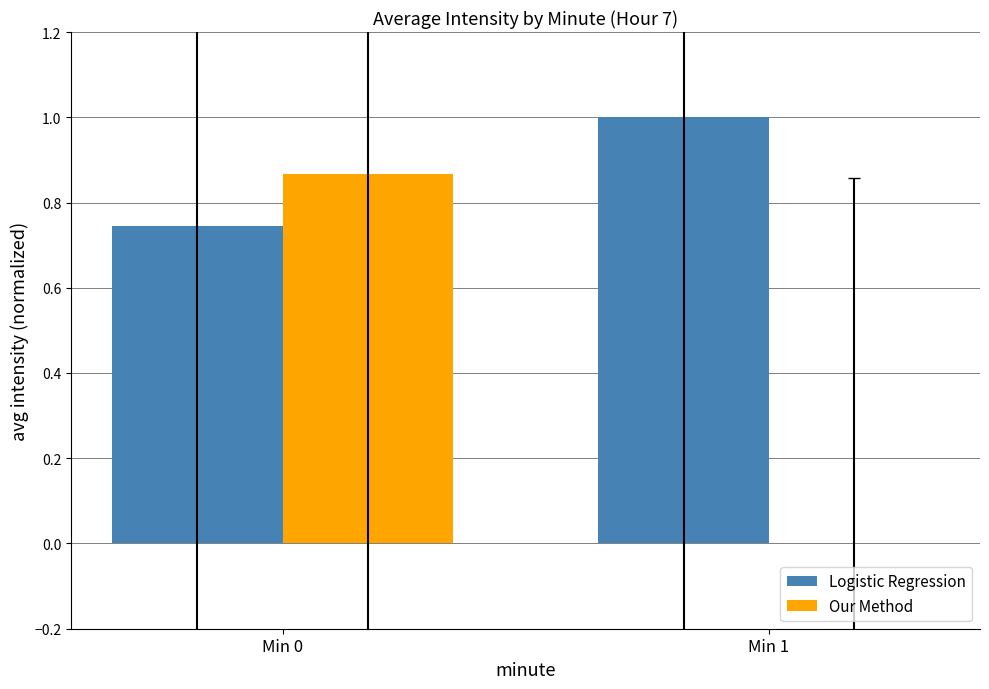

Which series changed the most between Min 0 and Min 1?

Our Method